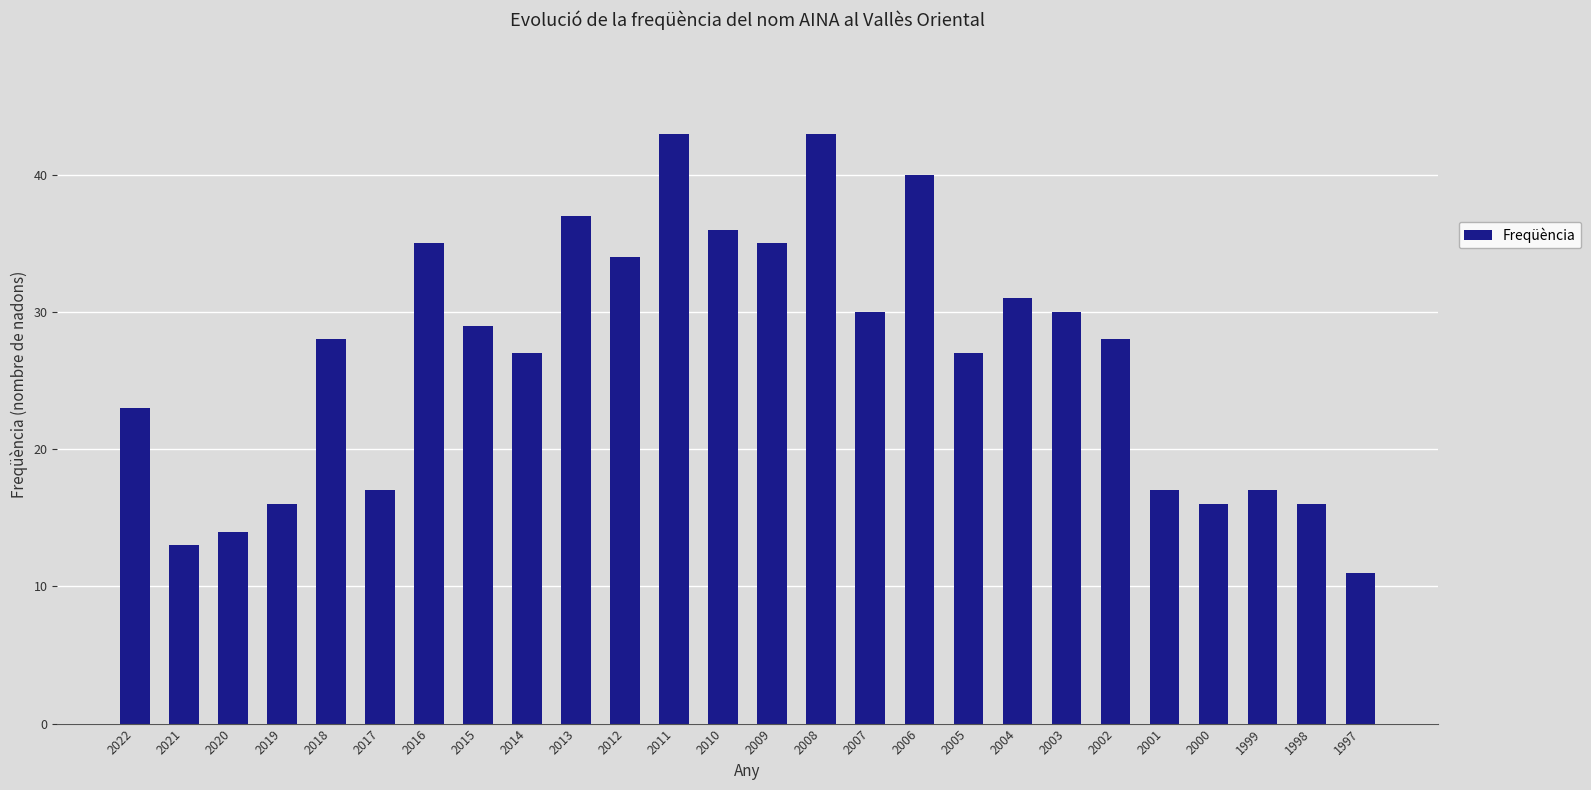

How many distinct data groups are displayed?

1